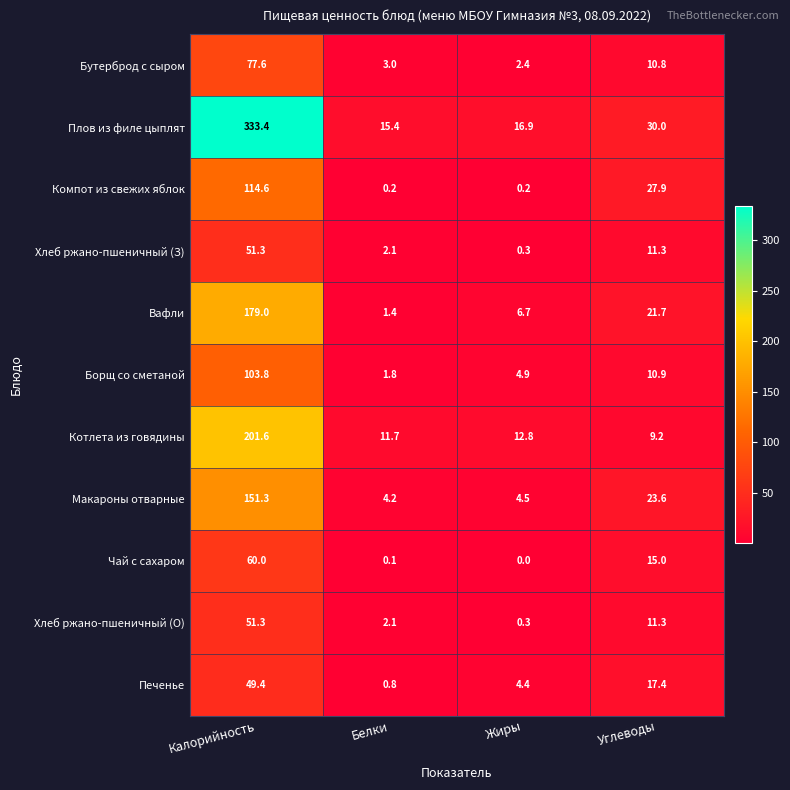

Is it true that Борщ со сметаной equals 18.3 at Углеводы?

False